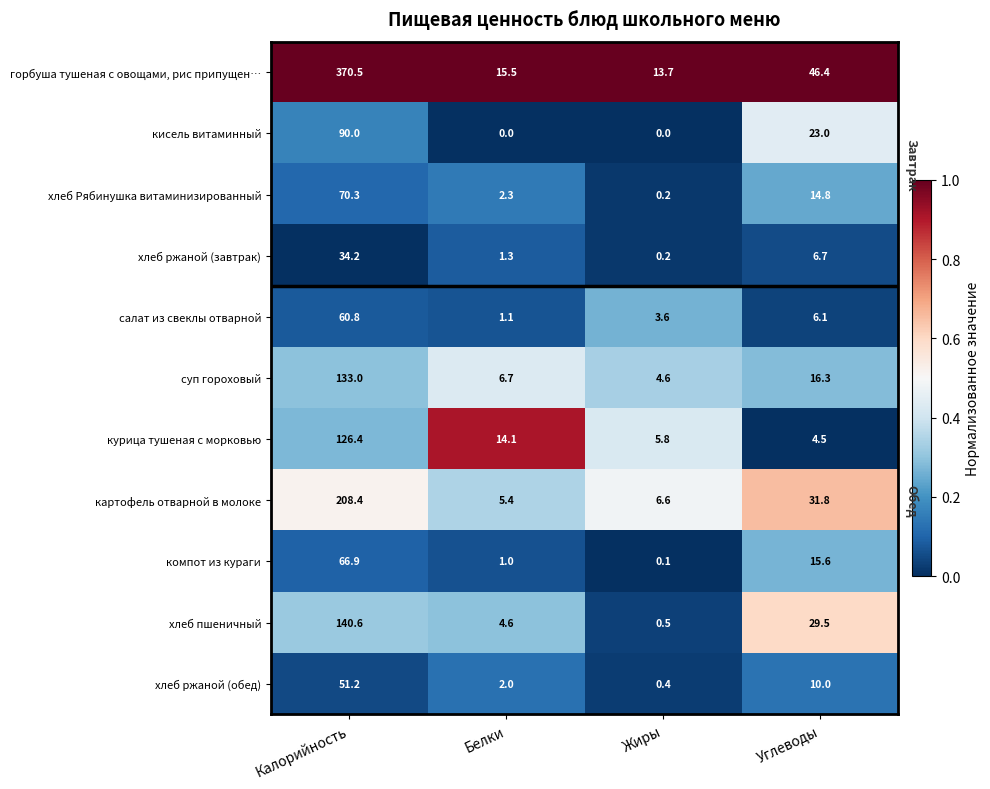

What is the difference between the second highest and minimum values in the курица тушеная с морковью series?

0.4